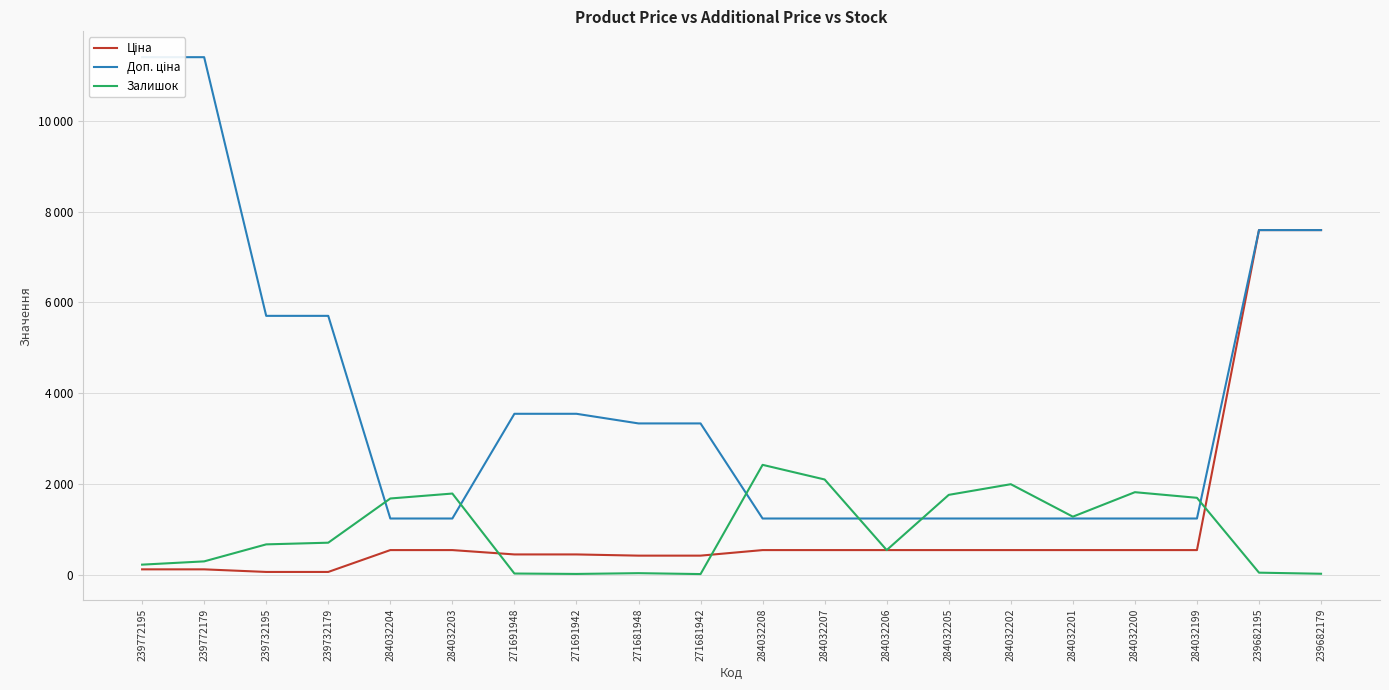

True or false: Залишок and Ціна intersect in this chart.

True